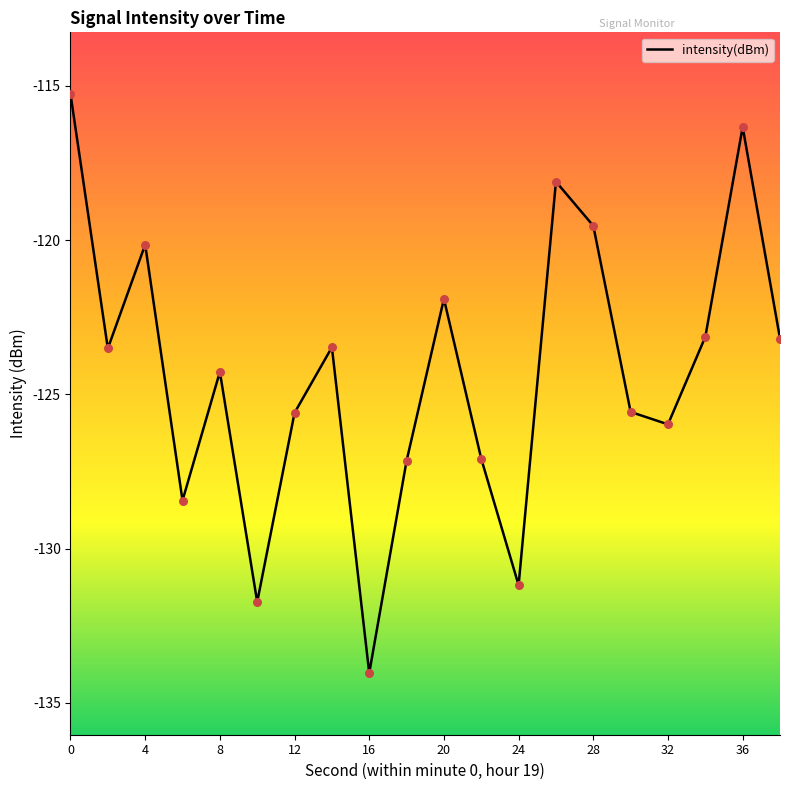

What is the difference between the maximum and minimum values?

18.8